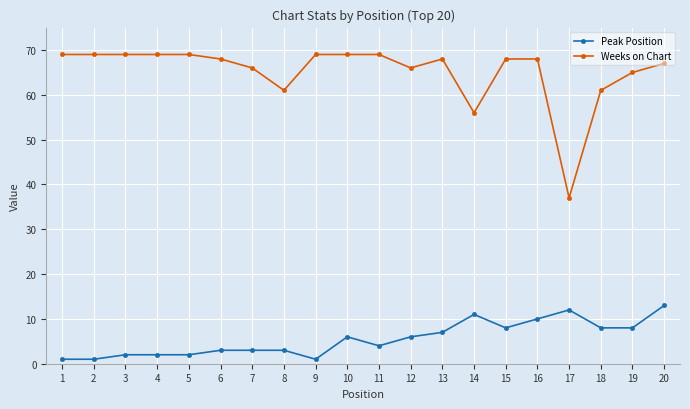

What is the average value of the Weeks on Chart series?

65